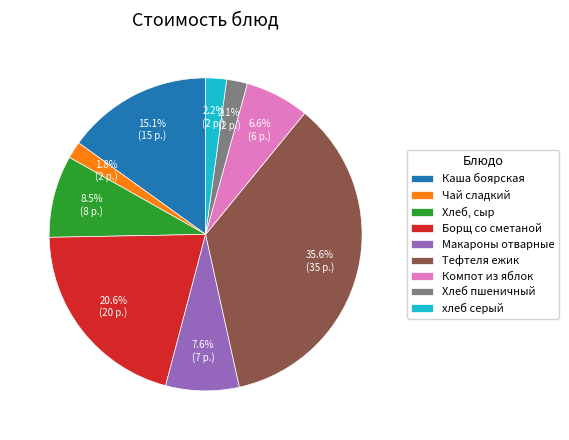

Does Борщ со сметаной account for over 50% of the chart?

No